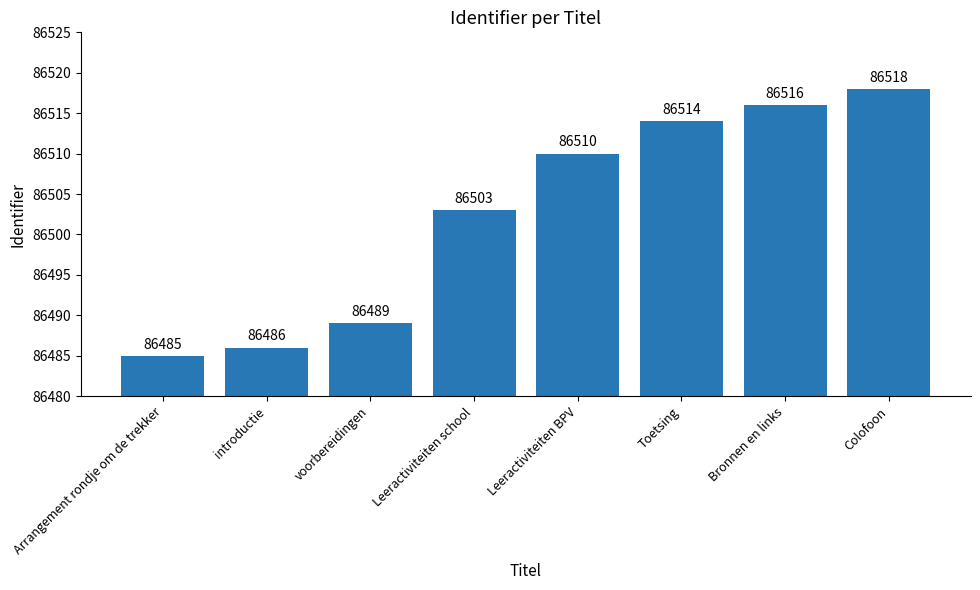

True or false: the data shows 148205 at voorbereidingen.

False